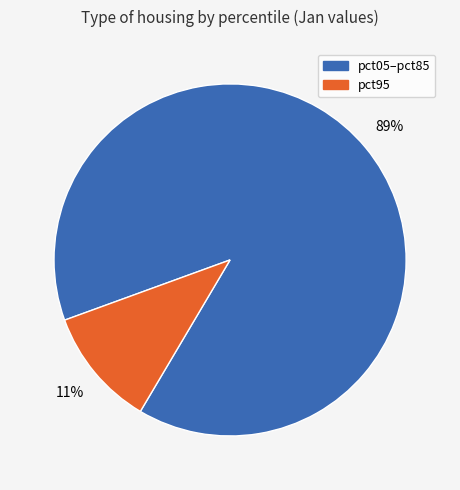

To the nearest percent, what is the average slice percentage?

50%